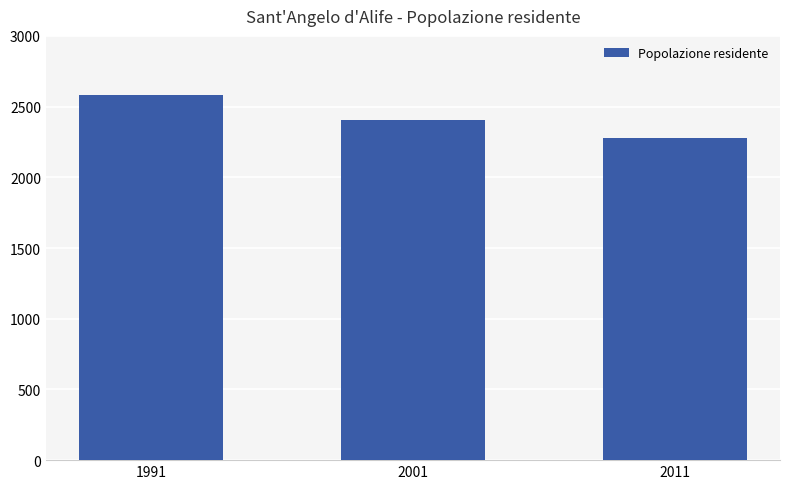

Does the chart contain any negative values?

No